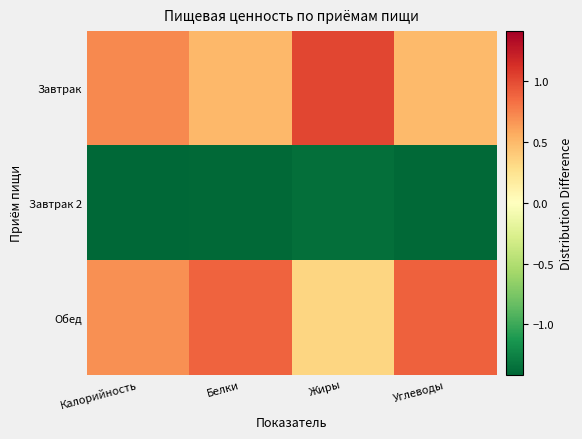

Reading left to right, transcribe all the data shown in this chart.

Завтрак: Калорийность=0.7	Белки=0.5	Жиры=1.0	Углеводы=0.5
Завтрак 2: Калорийность=-1.4	Белки=-1.4	Жиры=-1.4	Углеводы=-1.4
Обед: Калорийность=0.7	Белки=0.9	Жиры=0.3	Углеводы=0.9